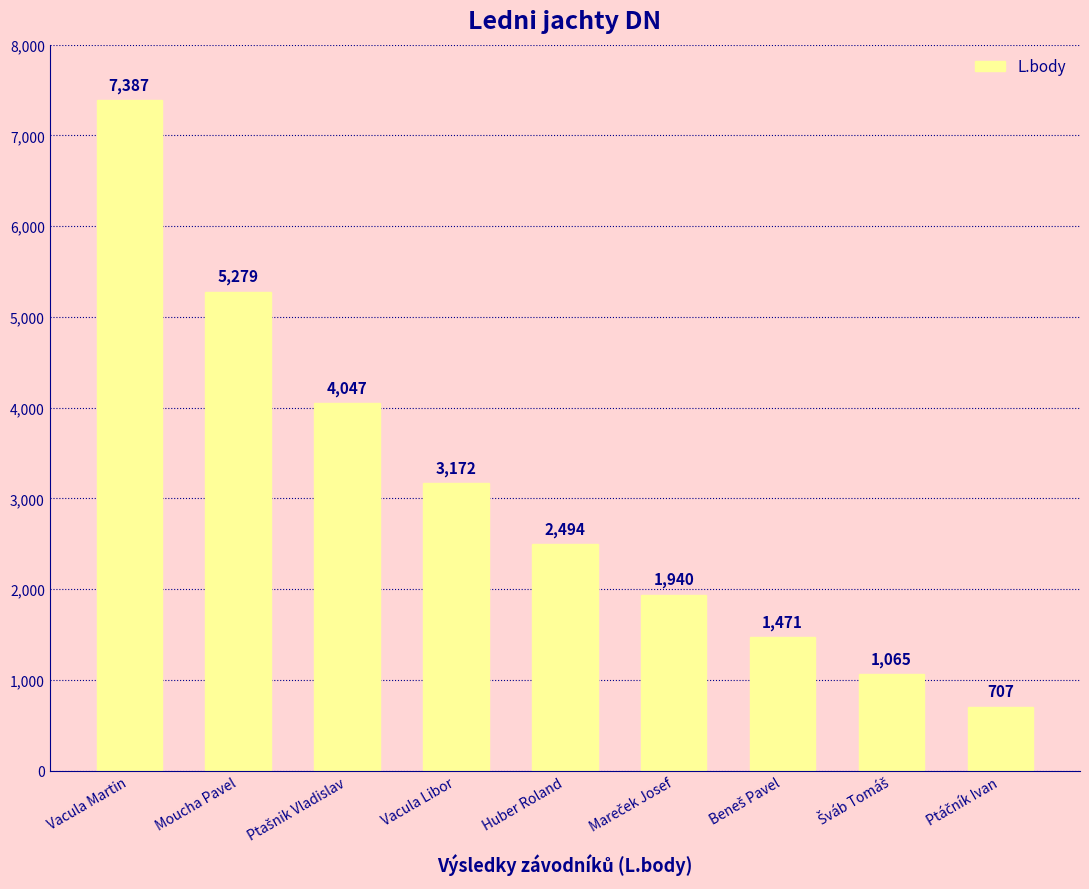

The chart shows a value of 5279 at Moucha Pavel. True or false?

True